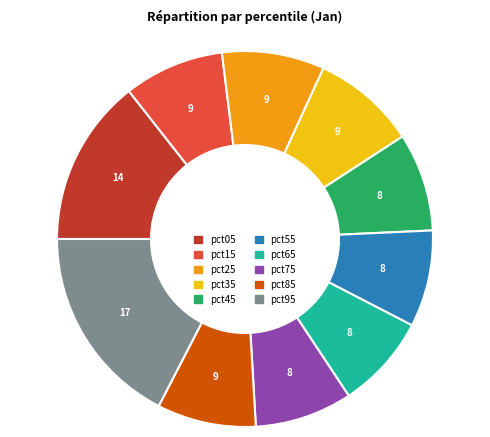

True or false: pct05 accounts for 1% of the total.

False